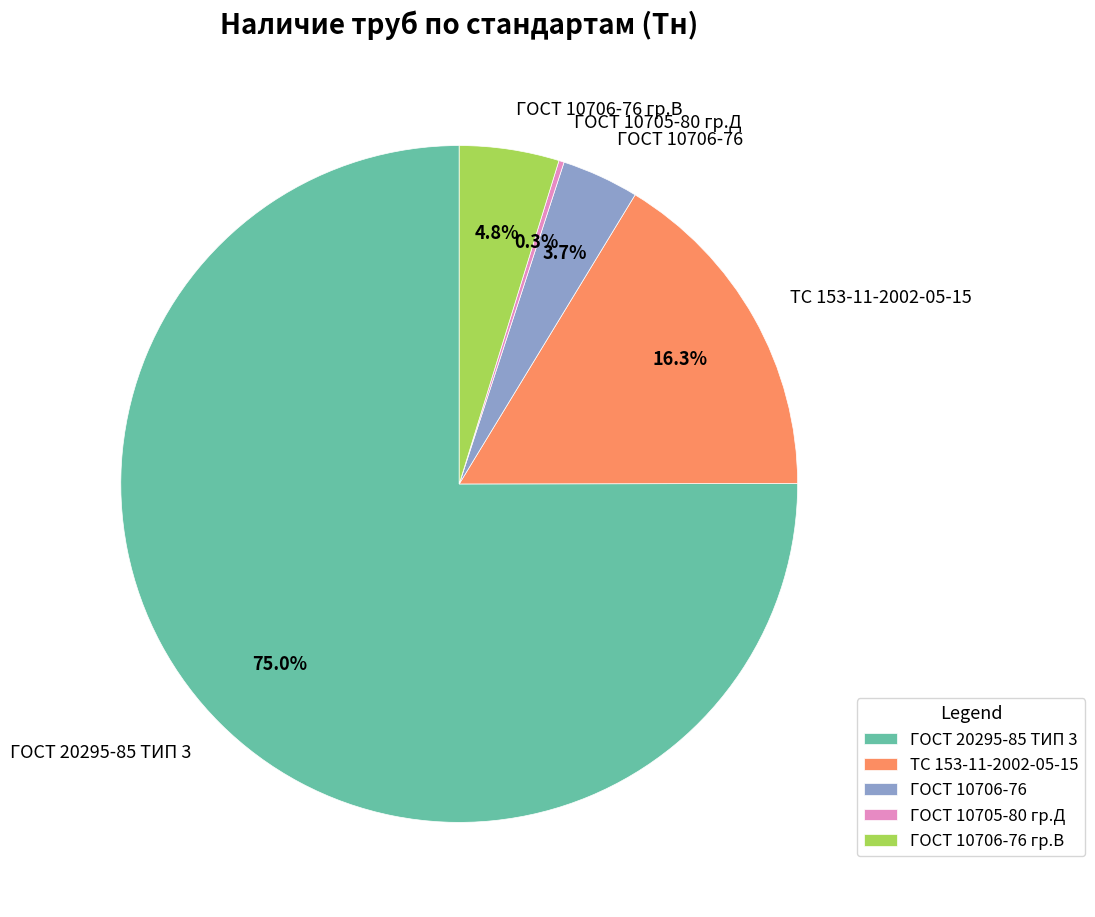

What is the largest slice in the pie chart?

ГОСТ 20295-85 ТИП 3